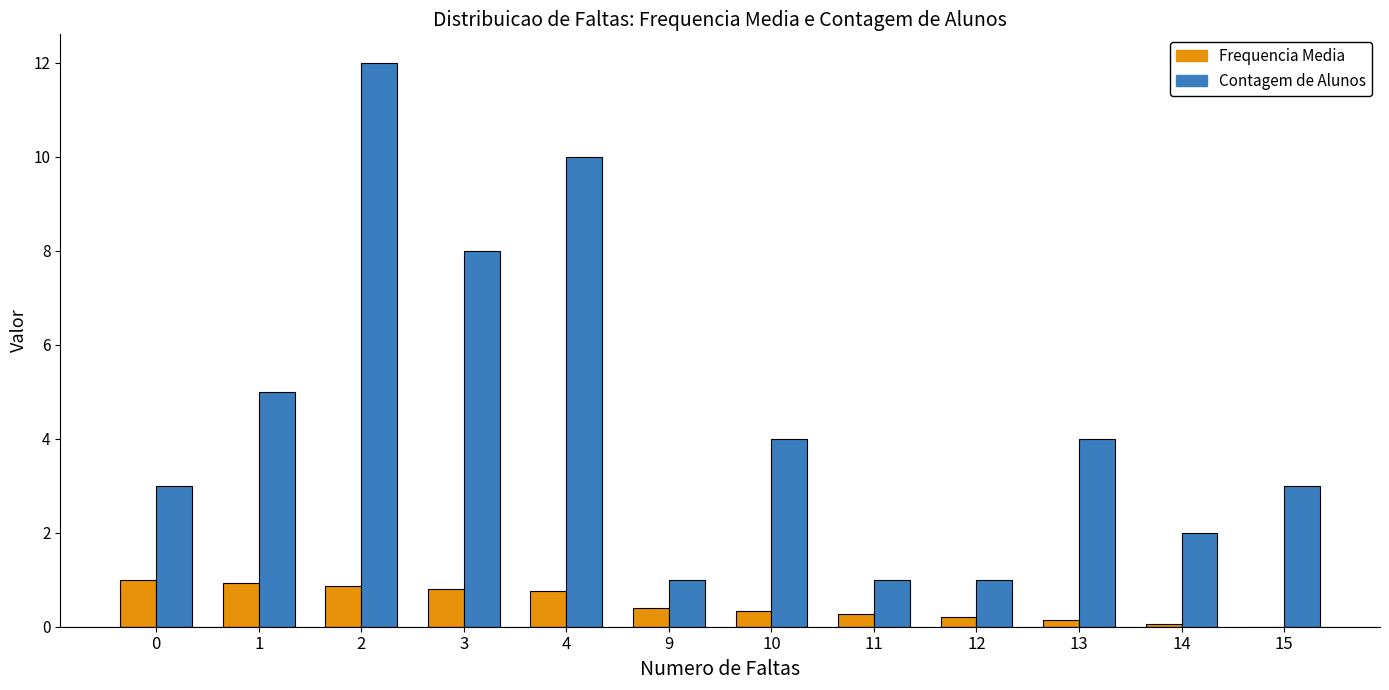

What is the maximum value shown in the chart?

12.0